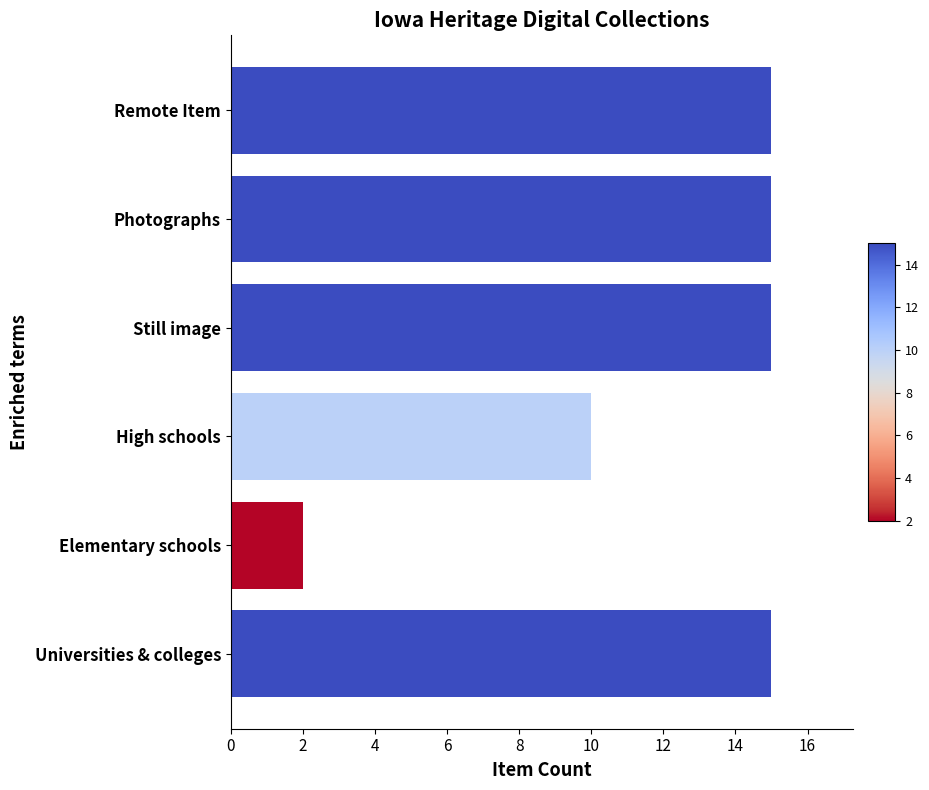

Does the chart contain stacked bars?

No